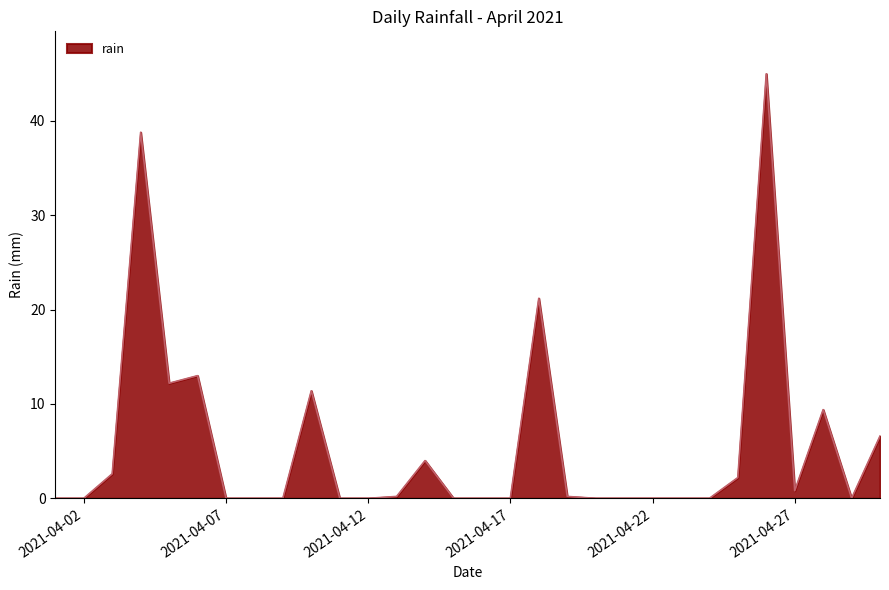

What is the greatest value displayed?

45.0